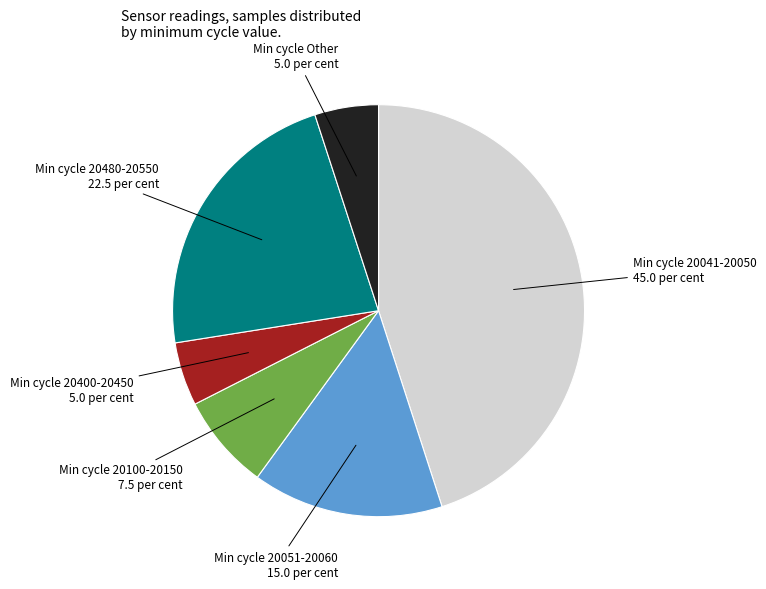

Does any single category account for the majority?

No